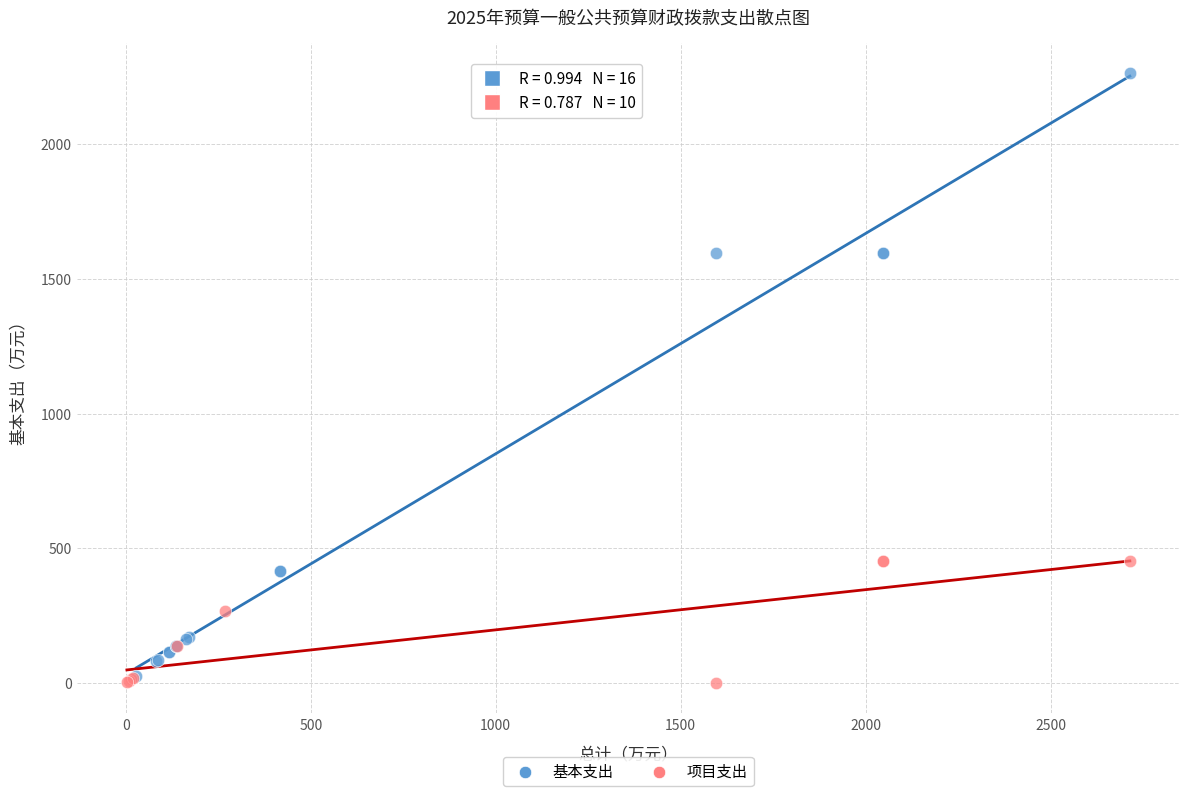

What are all the series names shown in the legend?

基本支出, 项目支出